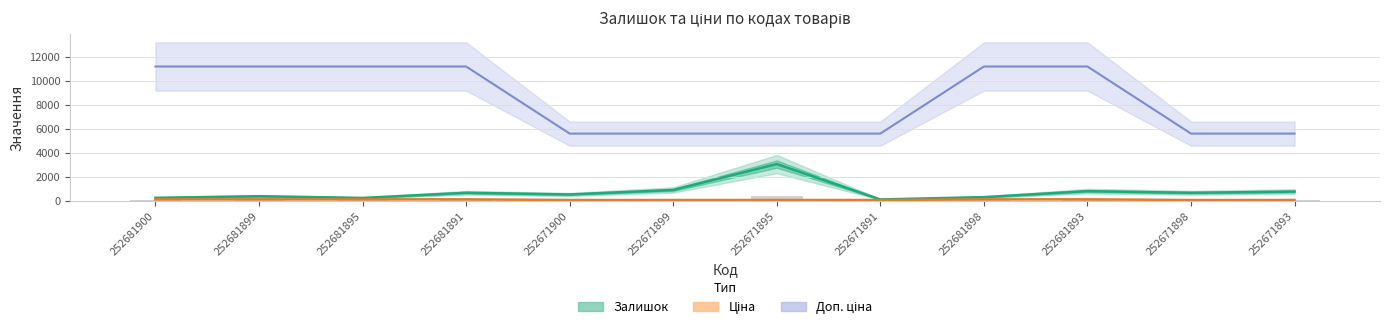

Where does the Ціна series first go above 111?

252681900